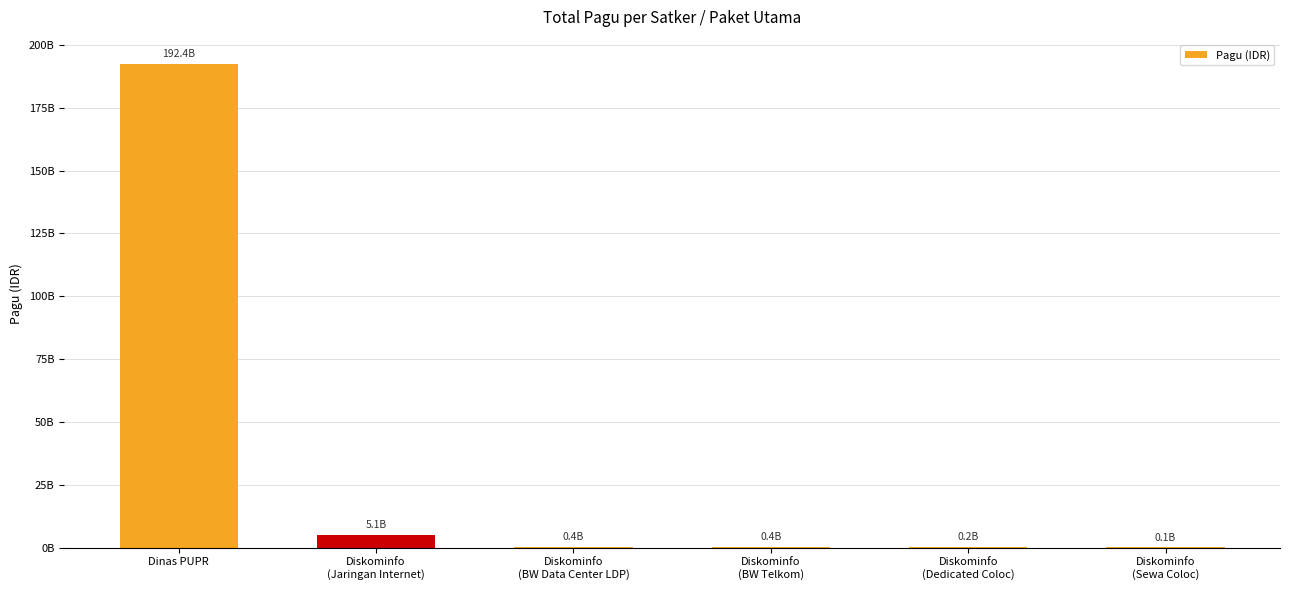

Between Diskominfo
(Jaringan Internet) and Diskominfo
(BW Data Center LDP), which is larger?

Diskominfo
(Jaringan Internet)